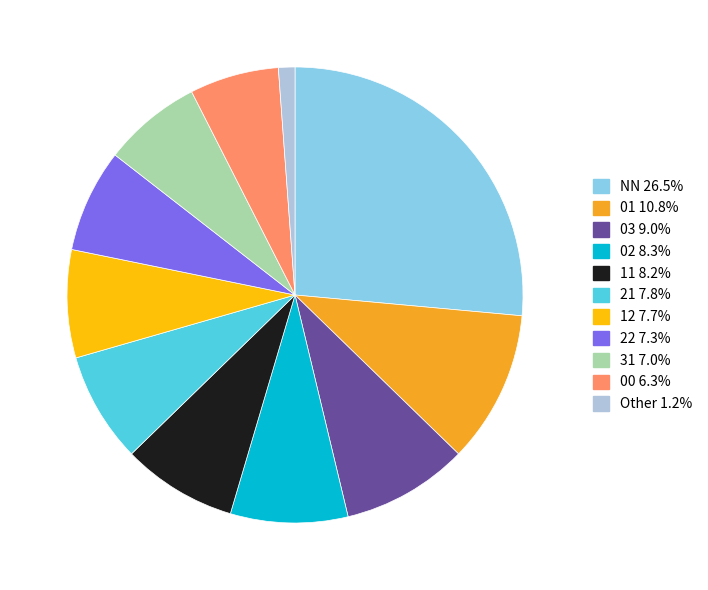

Is 11 8.2% the majority of the pie?

No